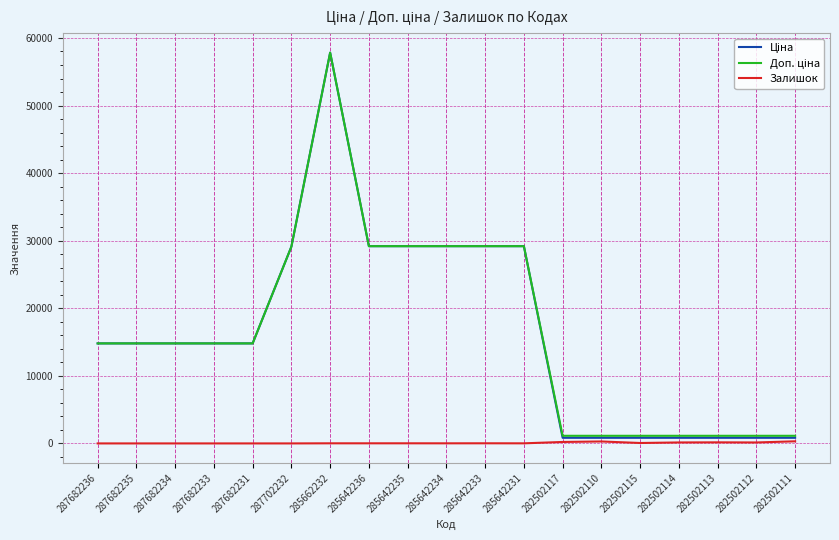

What is the spread (max minus min) of values at 287682236?

14800.8